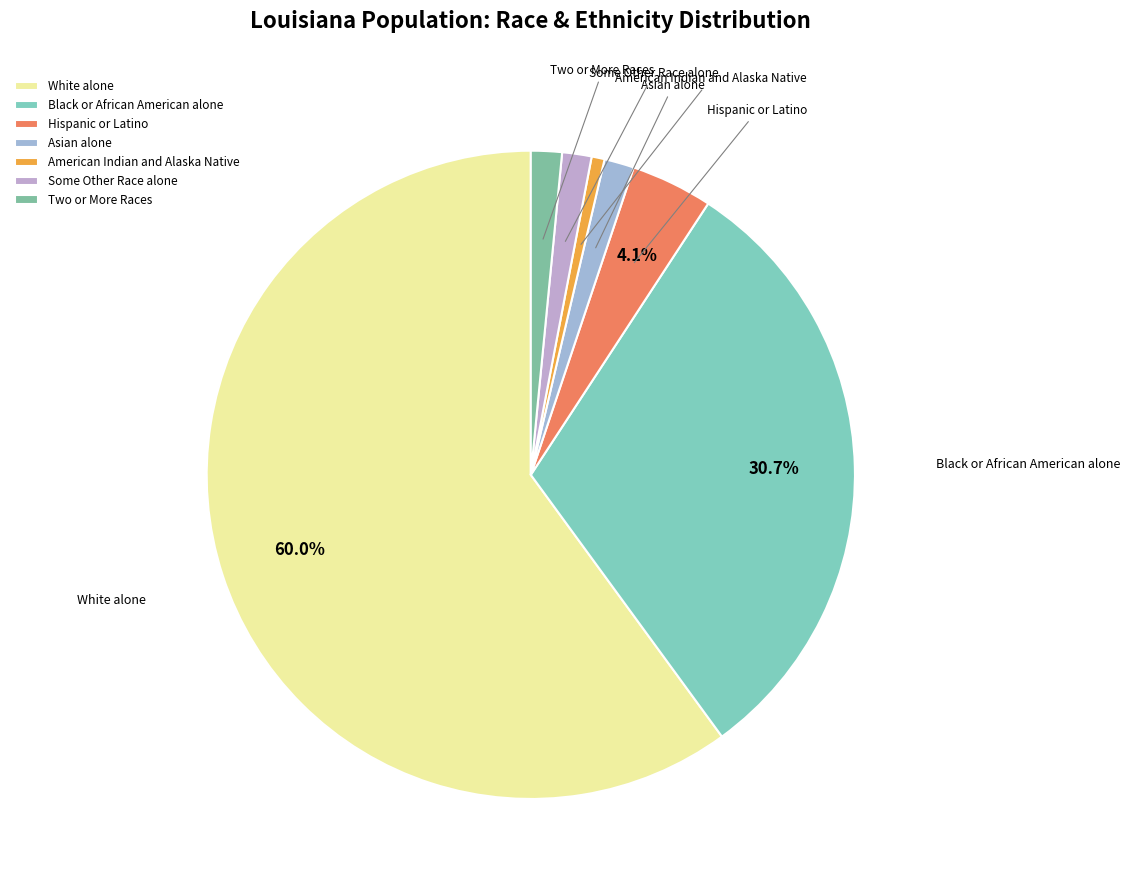

Count the number of slices in the pie.

7